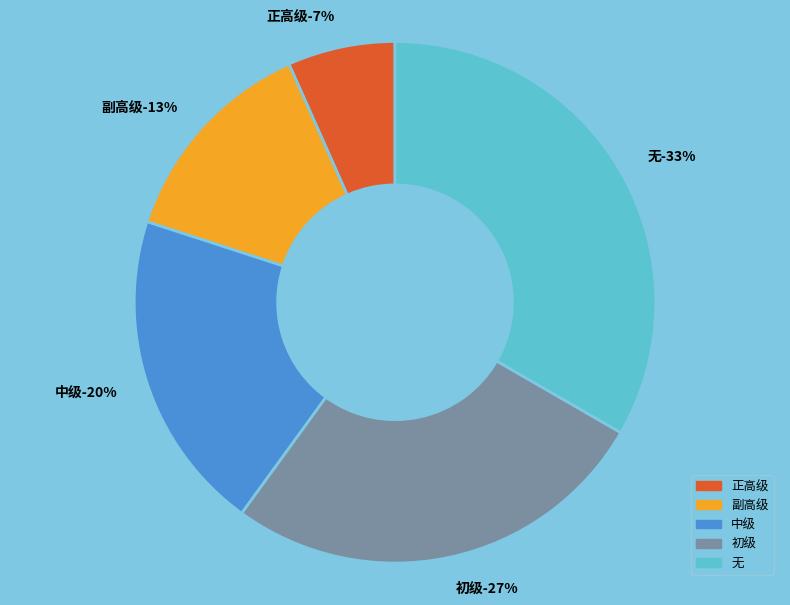

Does 副高级 account for over 50% of the chart?

No